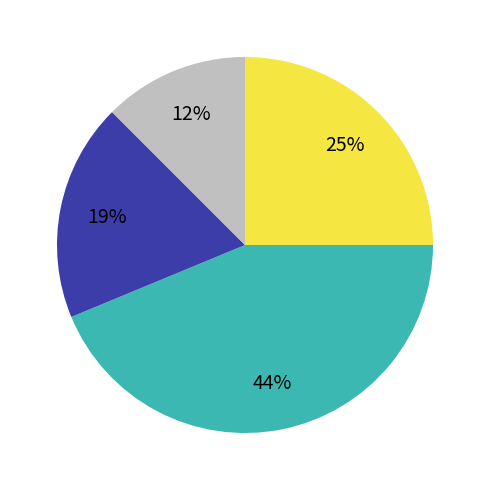

Is there any slice that represents more than half of the pie?

No